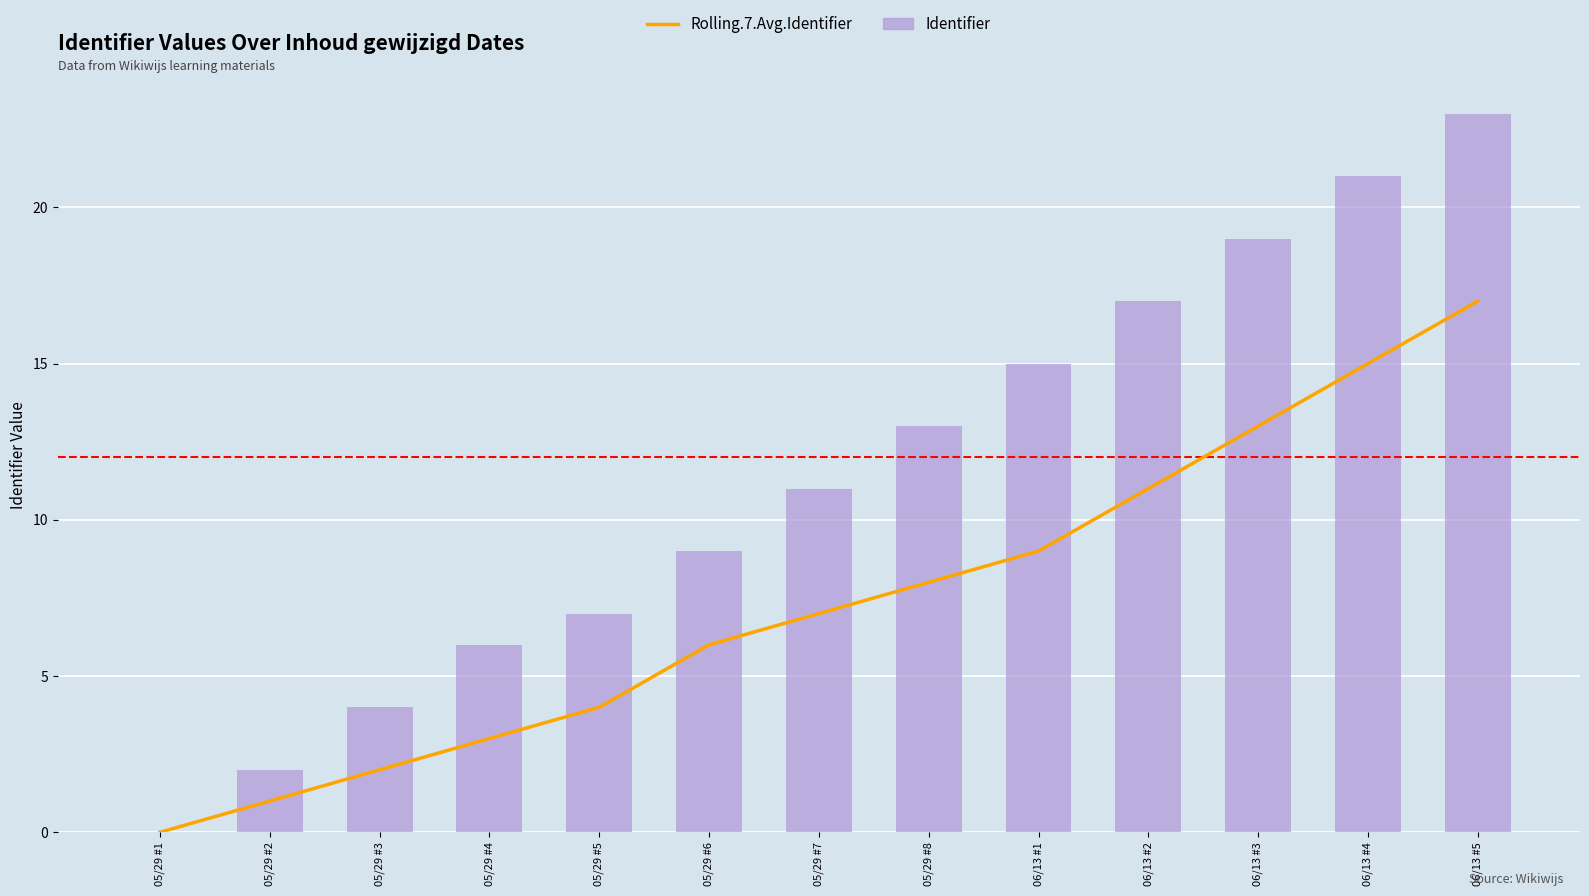

What is the greatest value displayed?

23